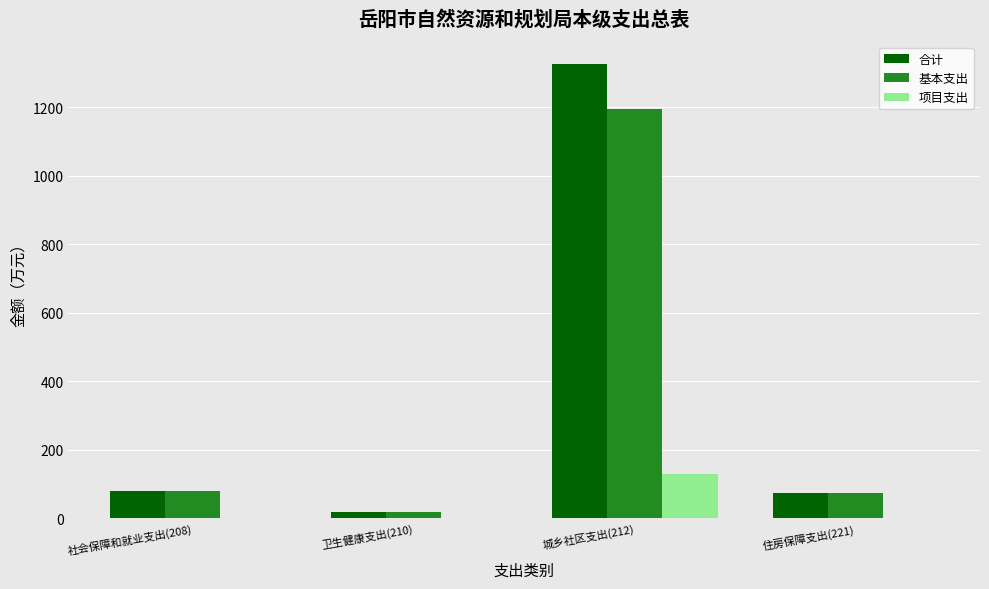

What is the greatest value displayed?

1325.1